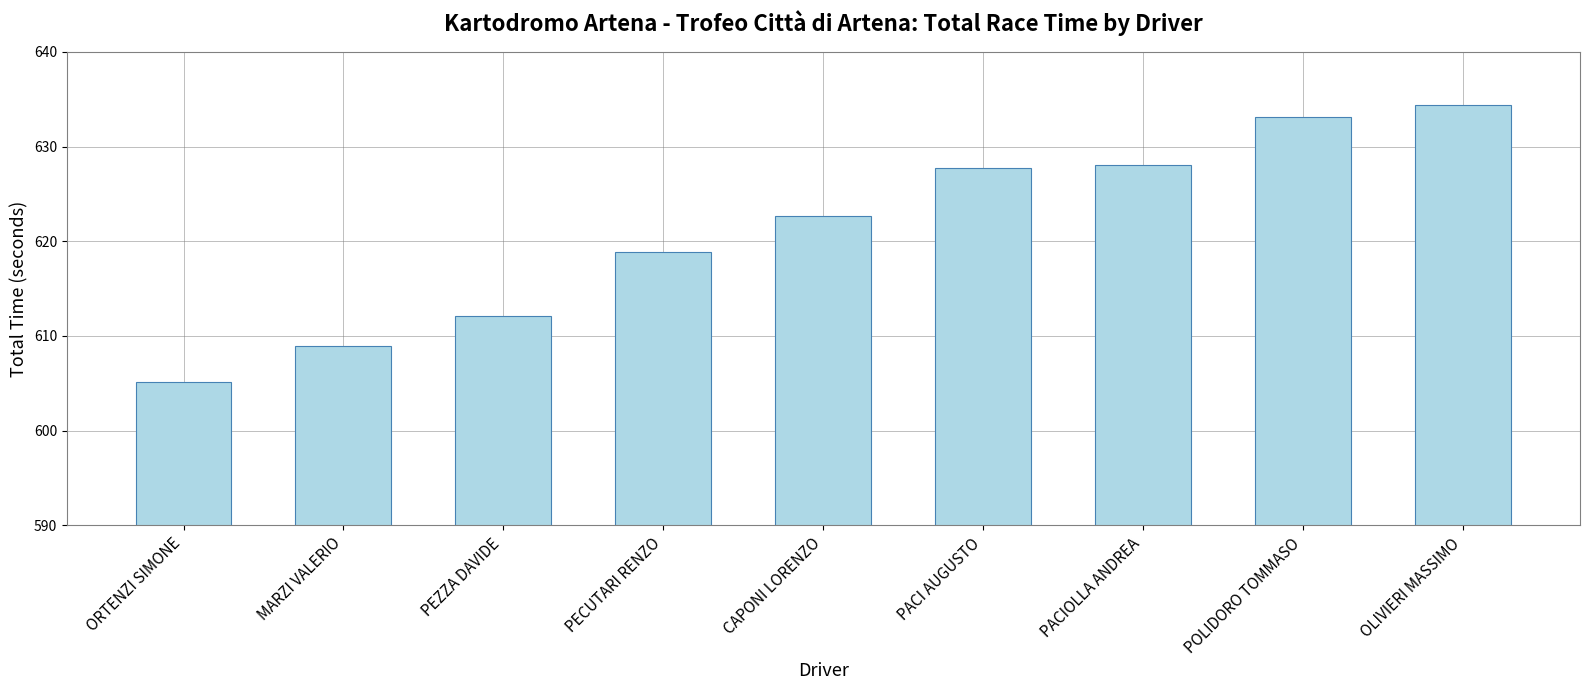

Is it true that the value at MARZI VALERIO is 608.9?

True